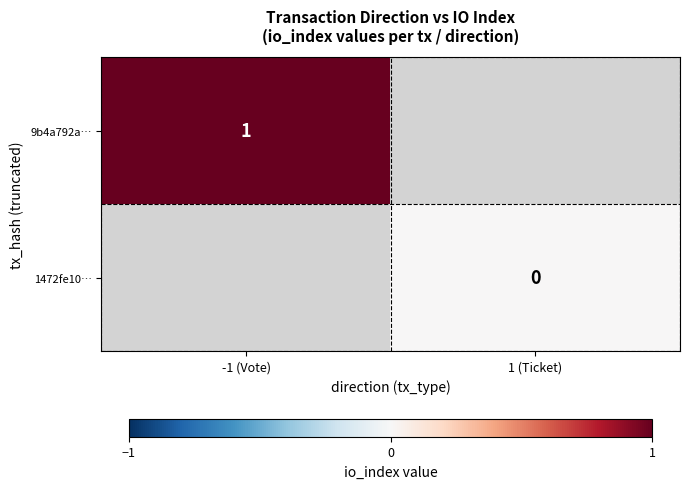

The 1472fe10… series shows 0.0 at 1 (Ticket). True or false?

True